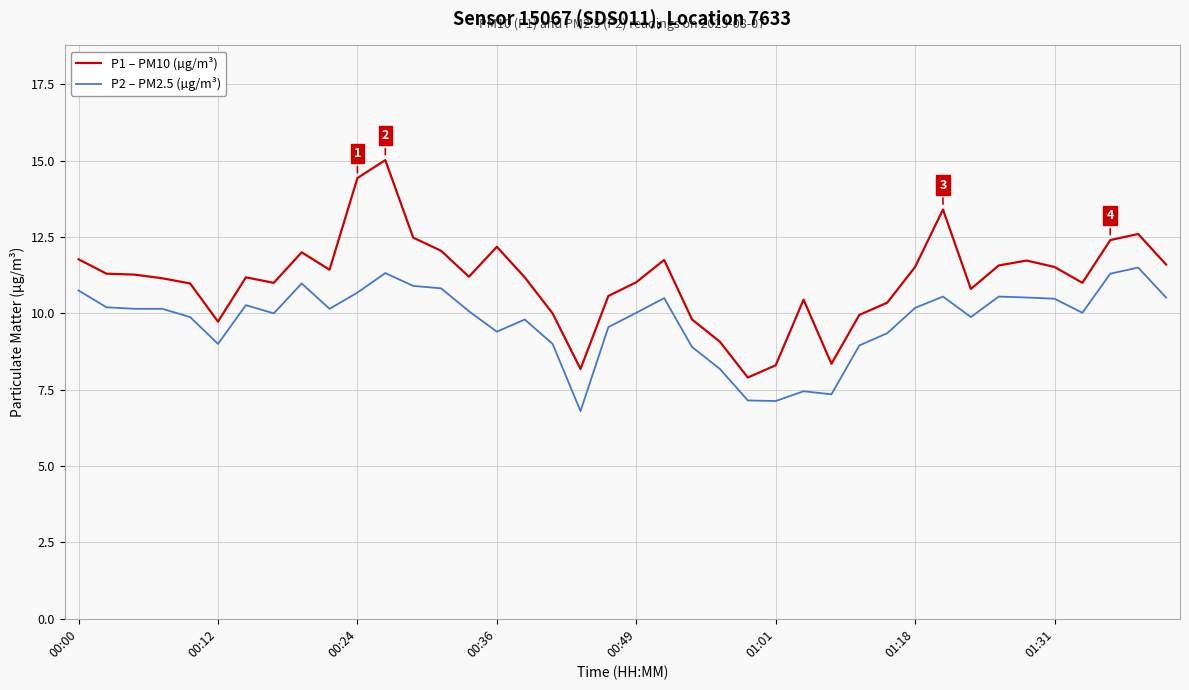

Which series has the largest total across all categories?

P1 – PM10 (µg/m³)